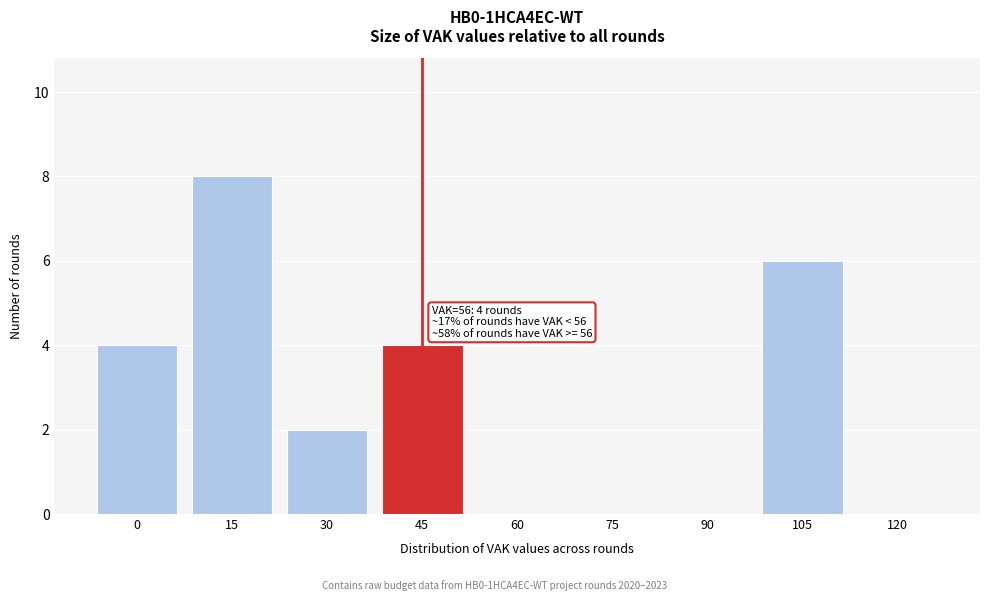

Reading right to left, list all the values displayed in this chart.

120=0	105=6	90=0	75=0	60=0	45=4	30=2	15=8	0=4